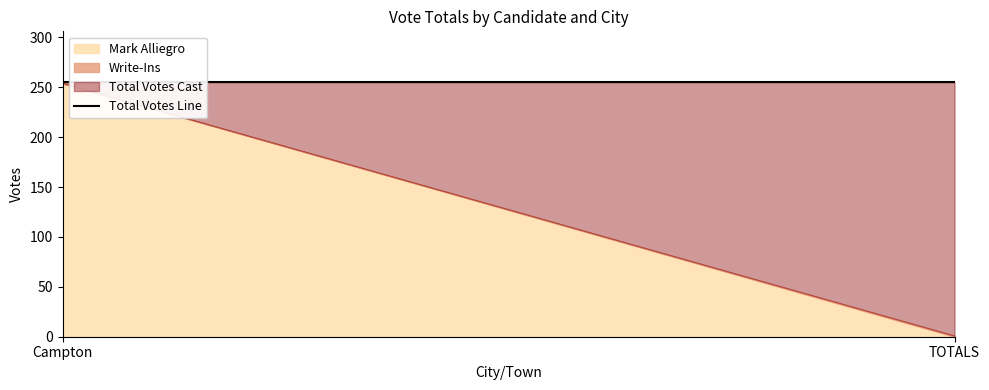

What is the average value of the Mark Alliegro series?

127